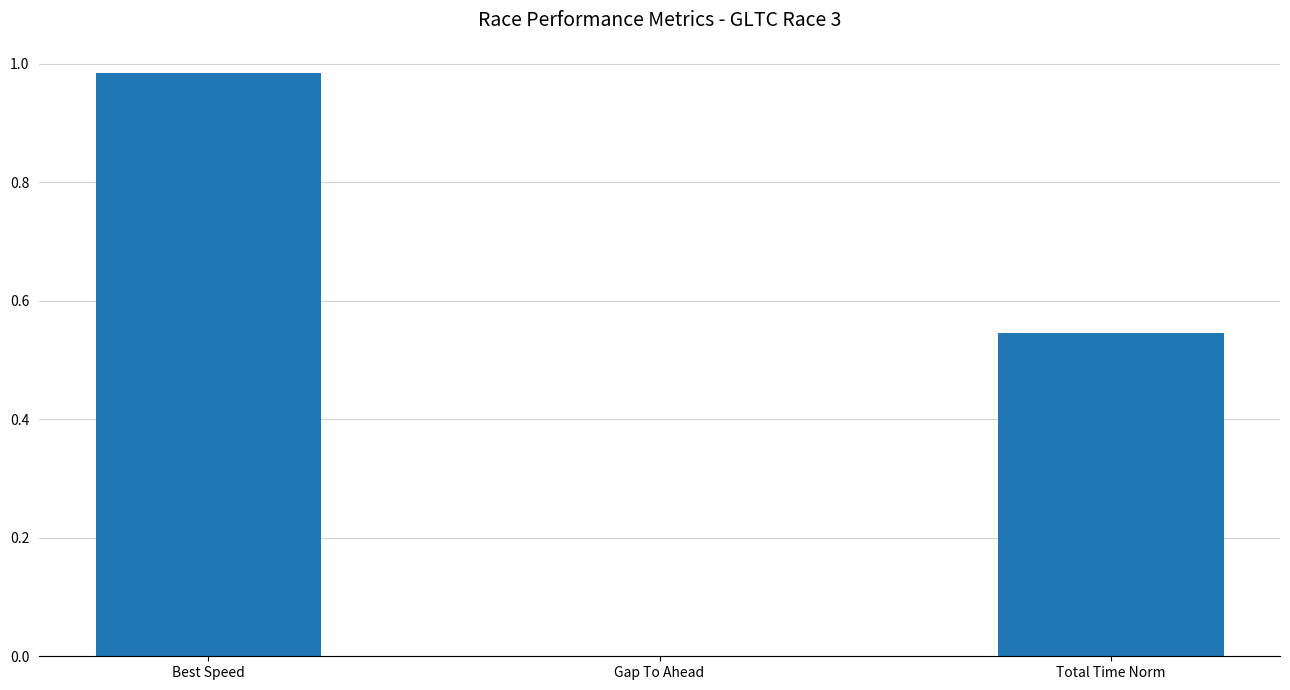

The value at Best Speed is 1.5. True or false?

False